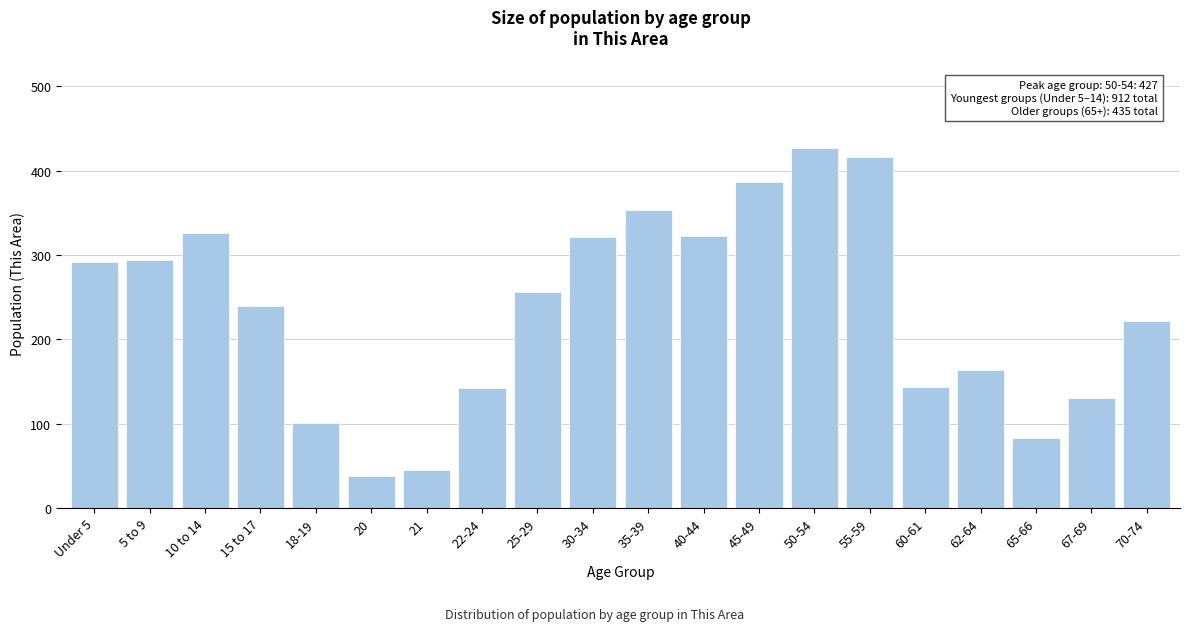

What is the average value?

235